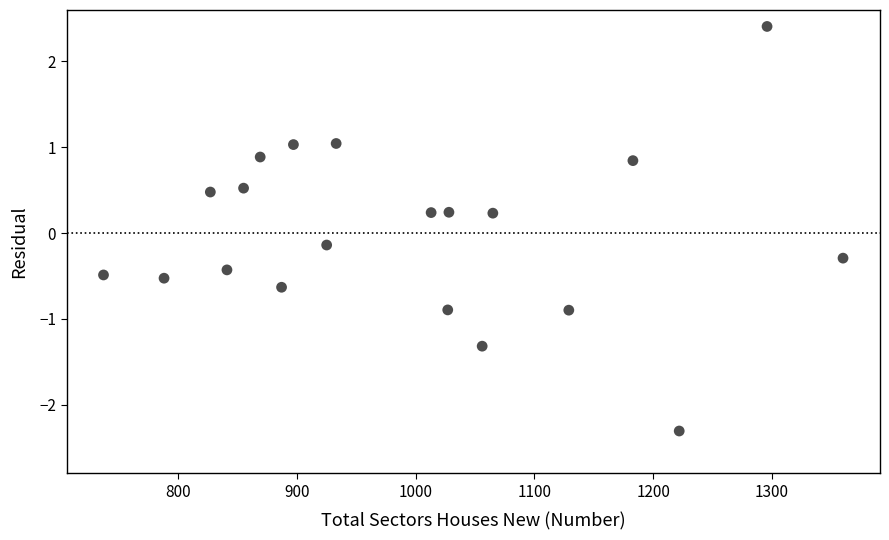

What is the range of X values (max minus min)?

623.0